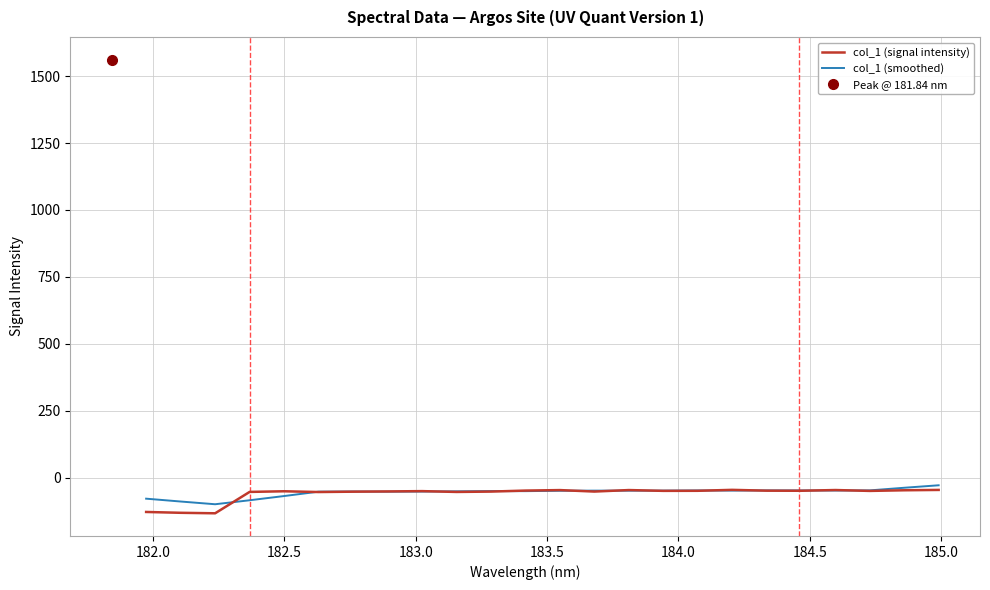

True or false: col_1 (signal intensity) has more than 1 interior local peaks.

True